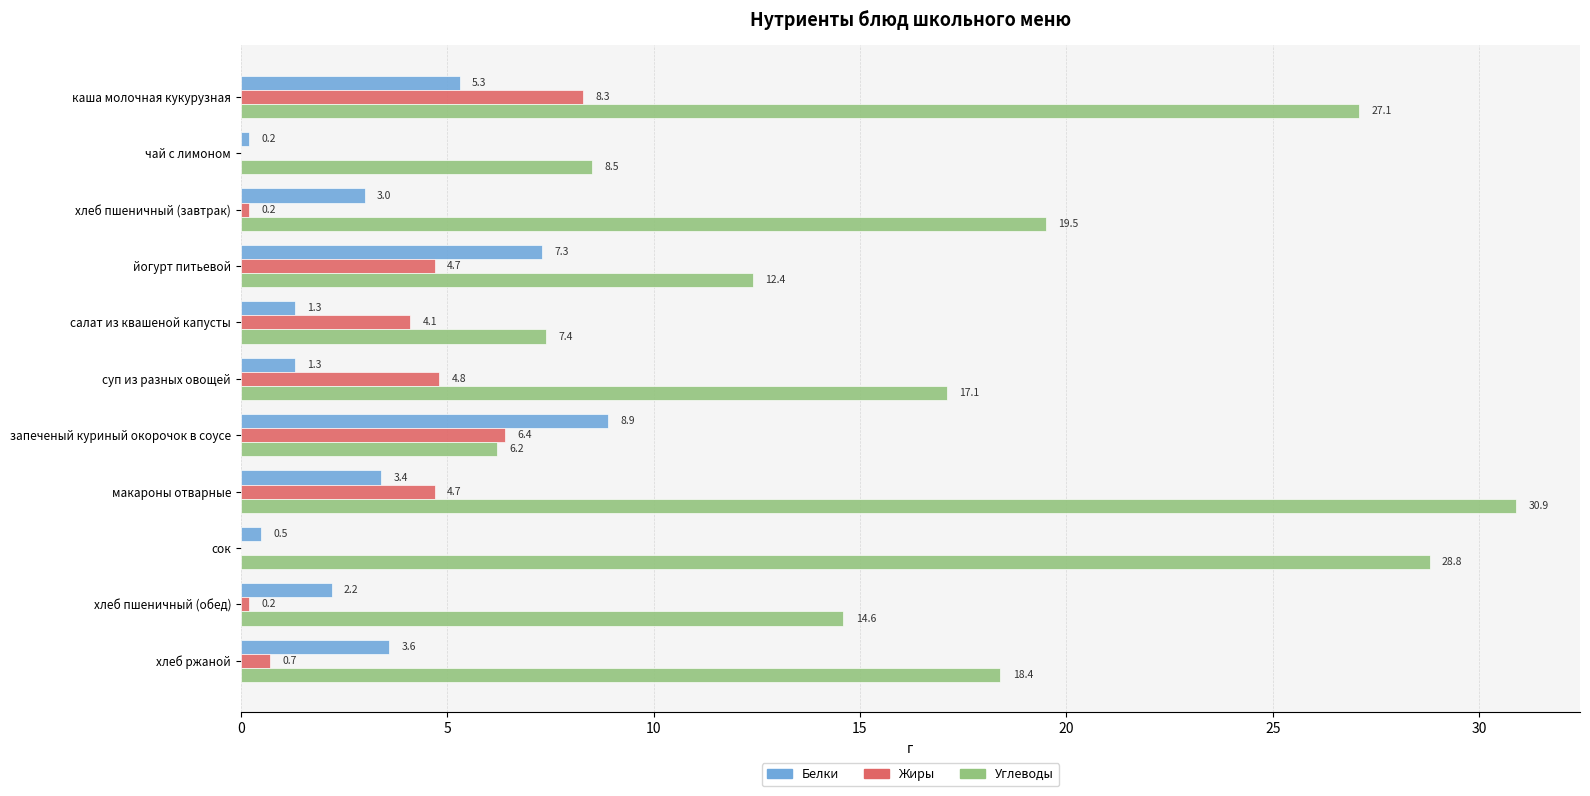

What are all the series names shown in the legend?

Белки, Жиры, Углеводы